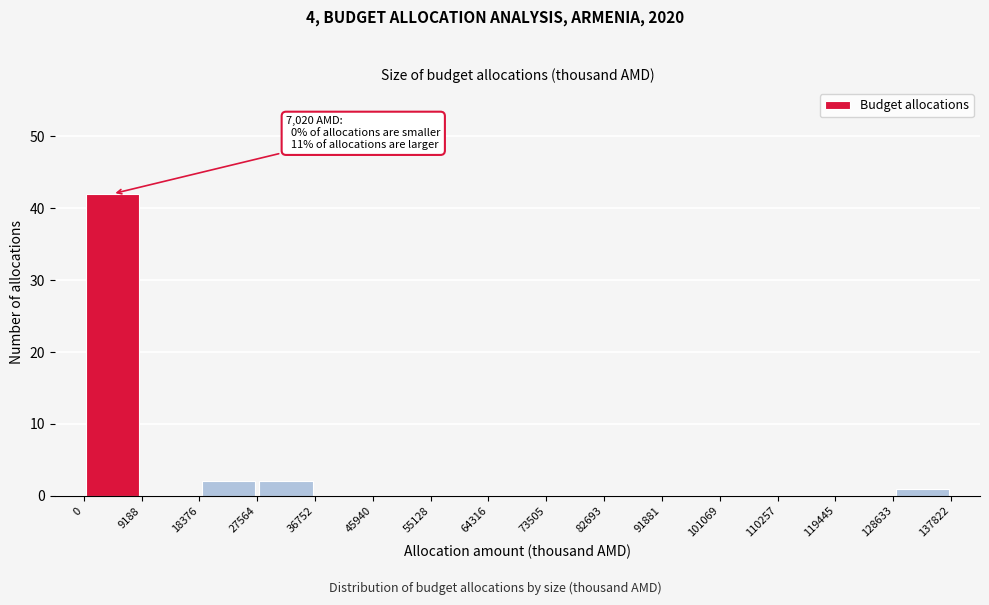

Over which range of the x-axis is the bar tallest?

0 to 9188